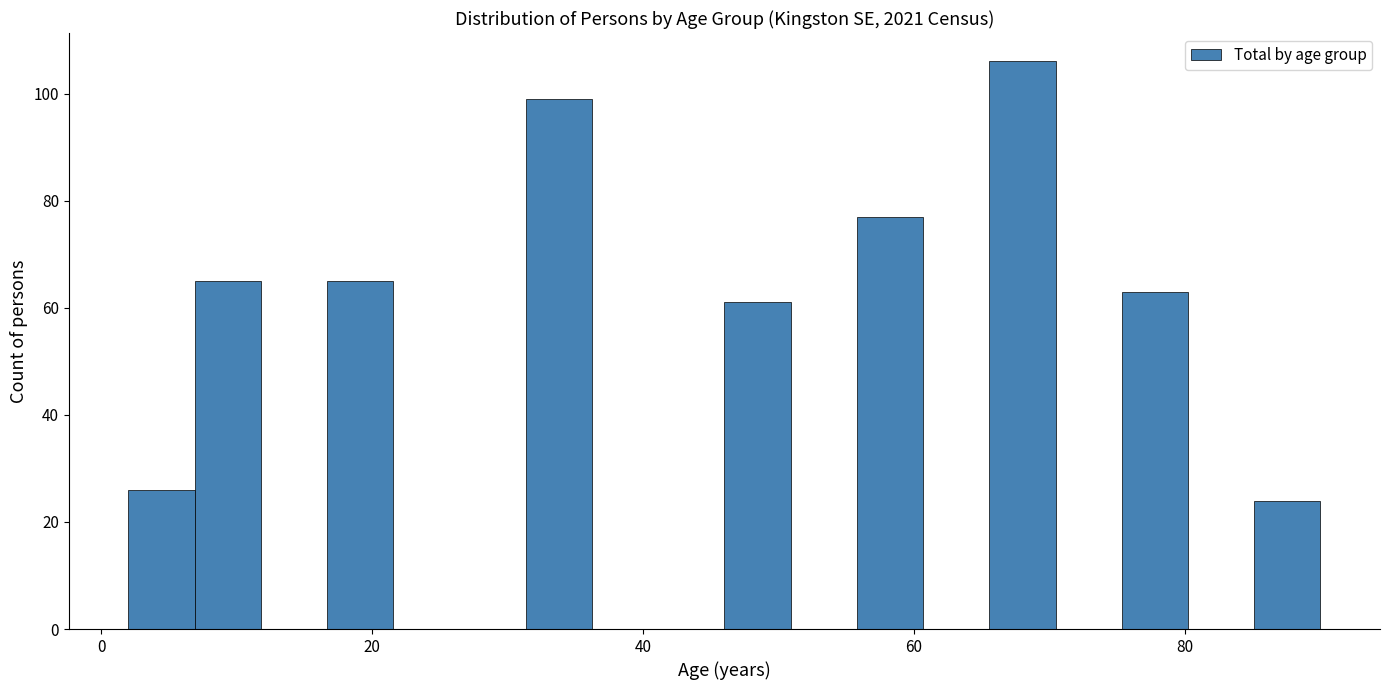

Around what value on the x-axis is the tallest bar? Give the approximate position of its centre, as read against the axis.

68